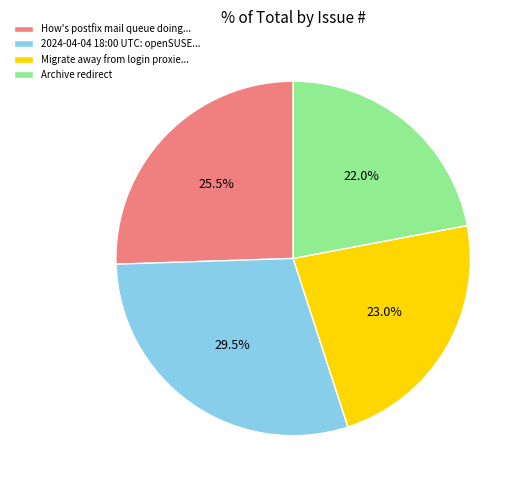

How many segments does this pie chart have?

4